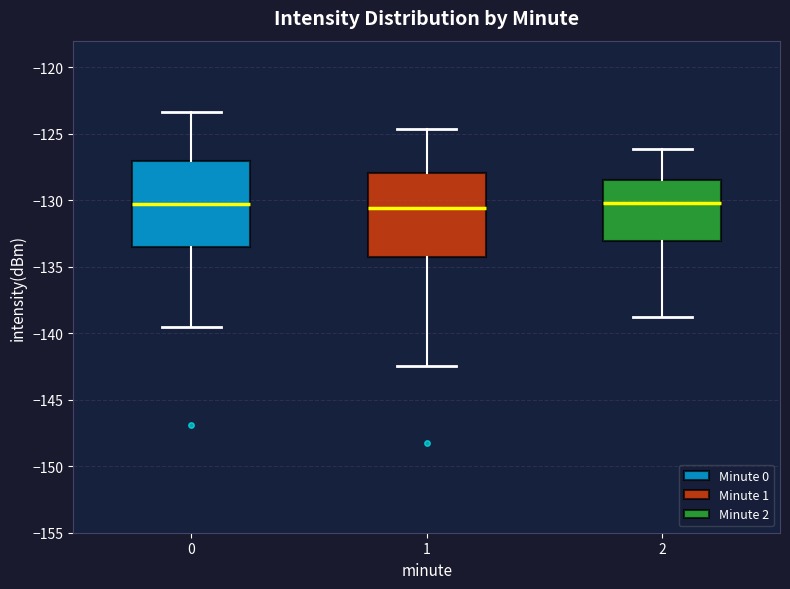

Reading left to right, transcribe this box plot: for each box, give where its median line is, the range the box spans, and where its two whiskers end, as read against the y-axis. The values are not printed on the chart, so give them approximately, as read against the axis.

0: median -130.5, box -133.5 to -127.0, whiskers -139.5 to -123.5
1: median -130.5, box -134.5 to -128.0, whiskers -142.5 to -124.5
2: median -130.0, box -133.0 to -128.5, whiskers -139.0 to -126.0